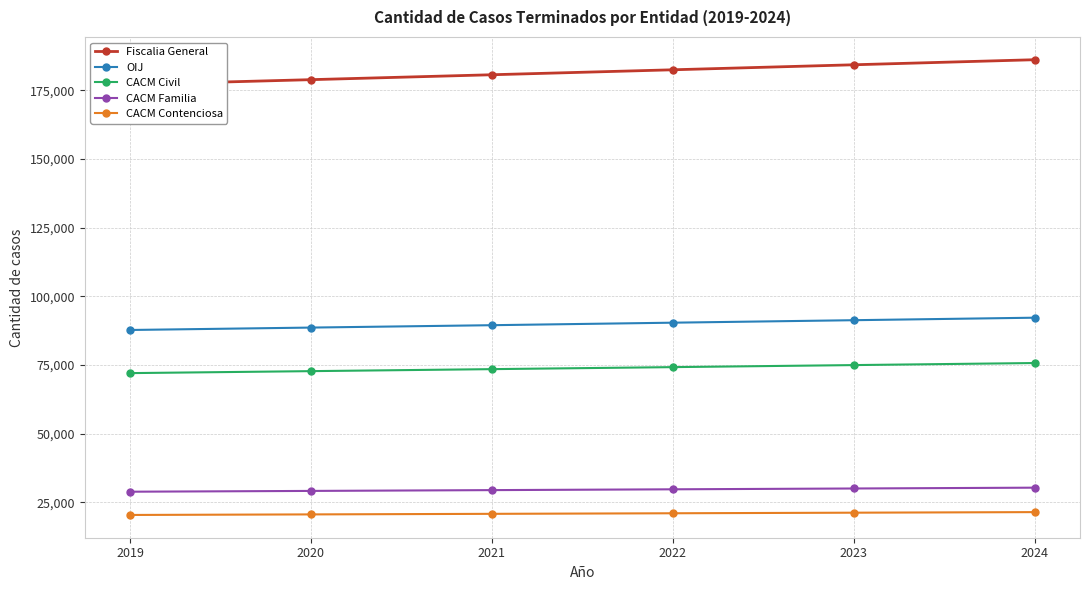

Where does the CACM Civil series first go above 74184?

2023